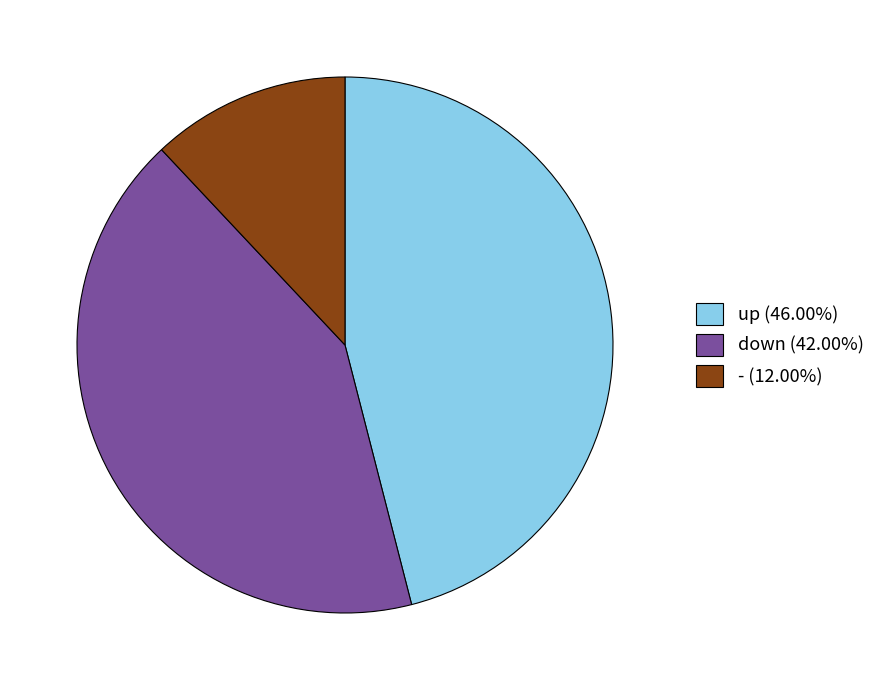

What is the ratio of the value at up (46.00%) to the value at - (12.00%)?

3.8